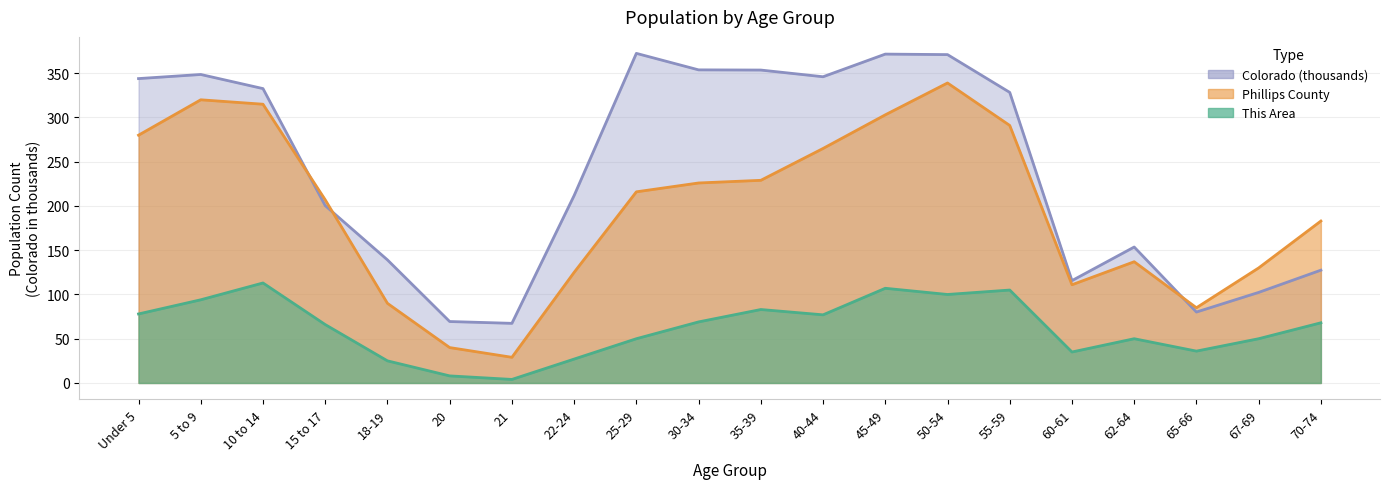

What is the average value of the This Area series?

62.2